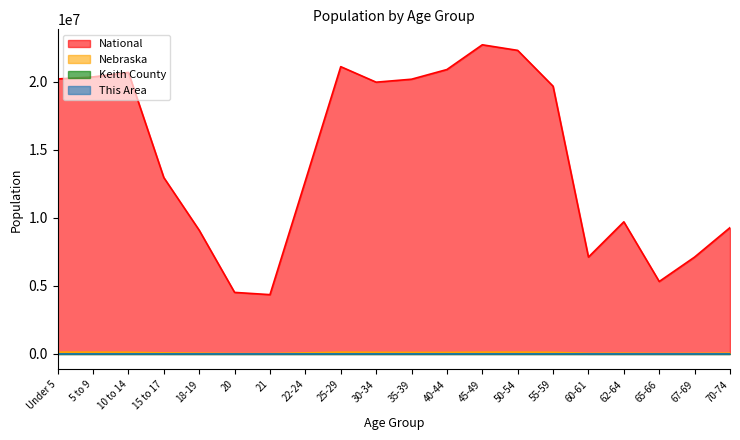

Which category has the lowest value in the Keith County series?

21